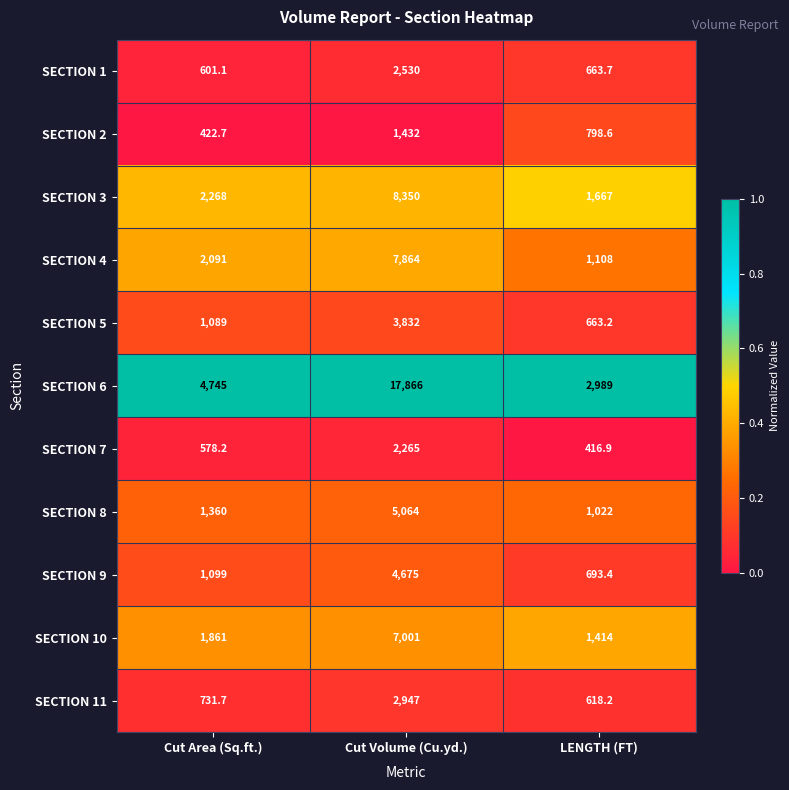

What is the spread (max minus min) of values at Cut Area (Sq.ft.)?

4322.3